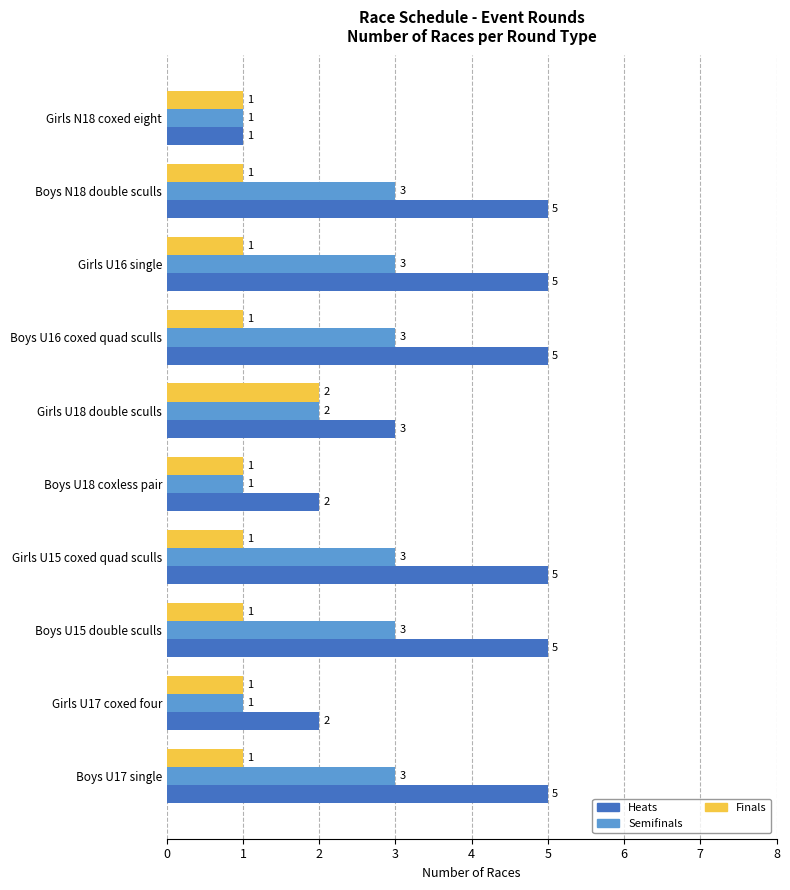

The Heats series shows 1 at Boys U15 double sculls. True or false?

False